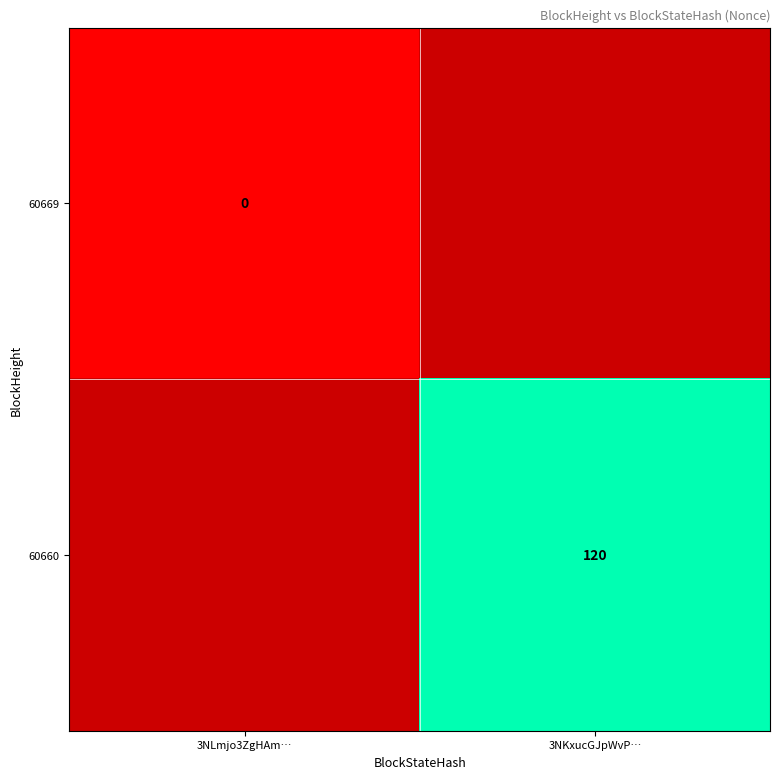

Is the value of 60669 at 3NLmjo3ZgHAm… greater than the value of 60660 at 3NKxucGJpWvP…?

No